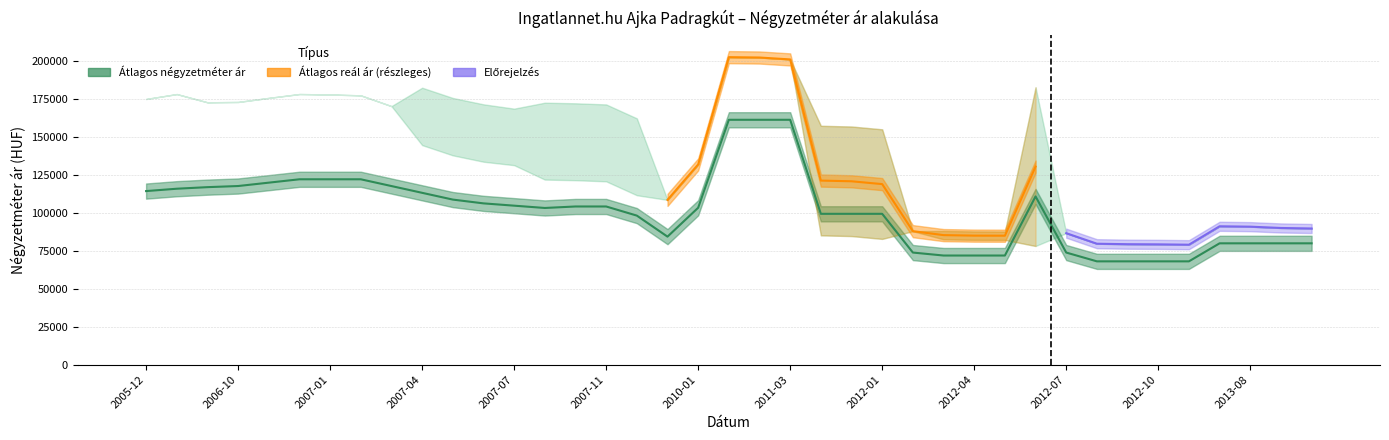

The value of Szórás alsó határ at 2006-11 is 288964. True or false?

False